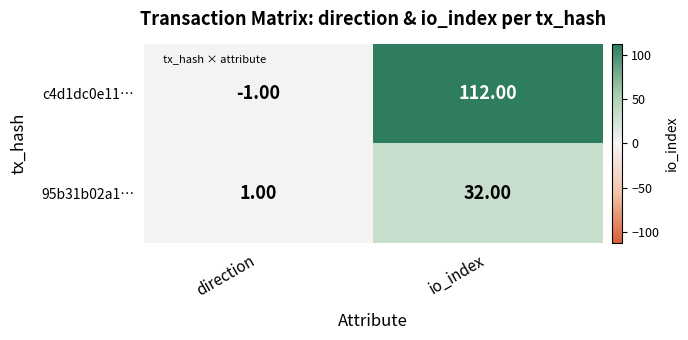

What is the difference between the c4d1dc0e11… values at io_index and direction?

113